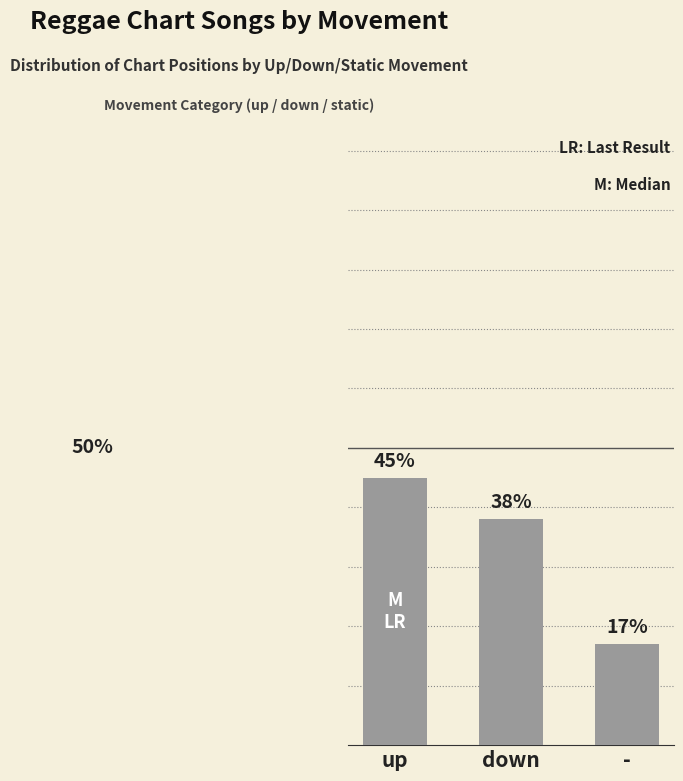

Between down and -, which is larger?

down